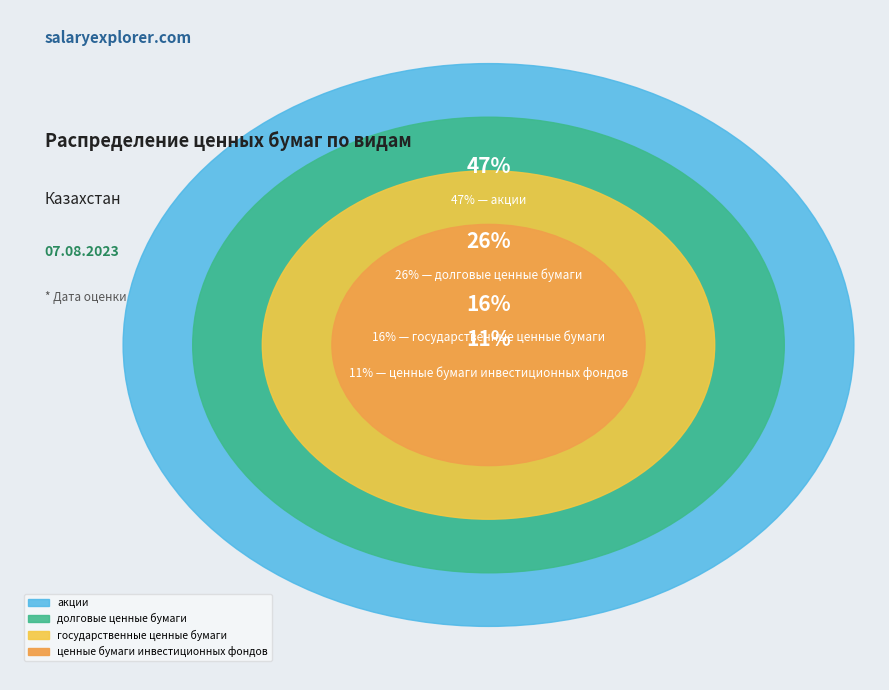

What percentage is the государственные ценные бумаги slice, to the nearest percent?

16%